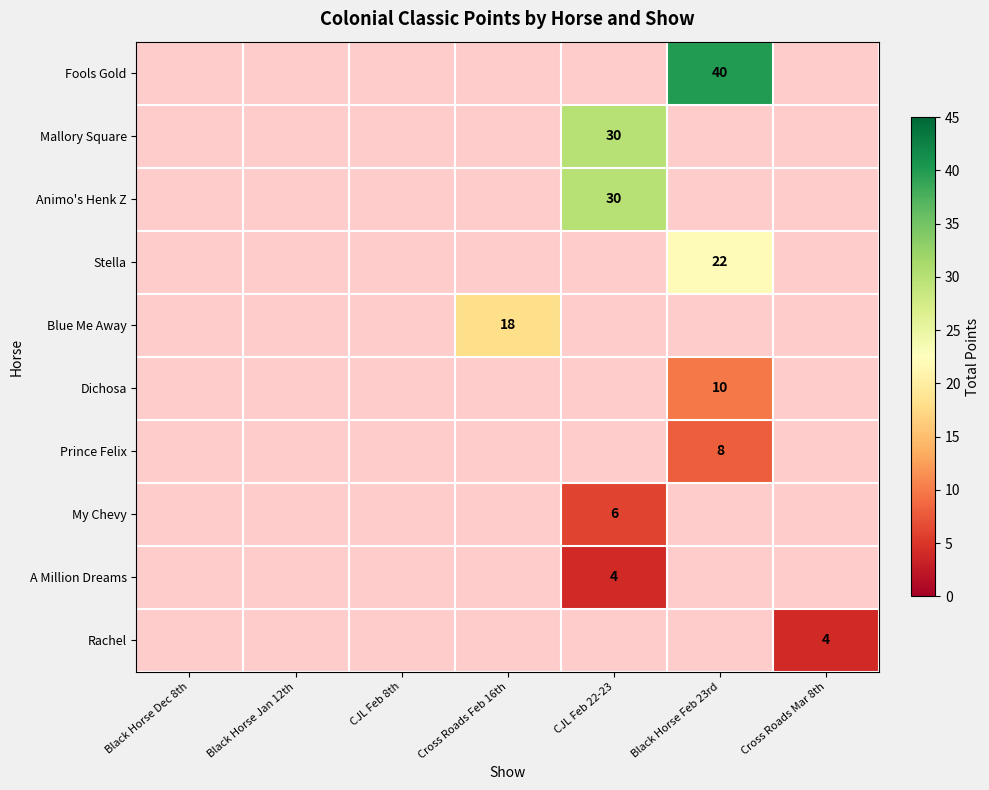

Rank the series by their maximum value, from highest to lowest.

Fools Gold, Mallory Square, Animo's Henk Z, Stella, Blue Me Away, Dichosa, Prince Felix, My Chevy, A Million Dreams, Rachel